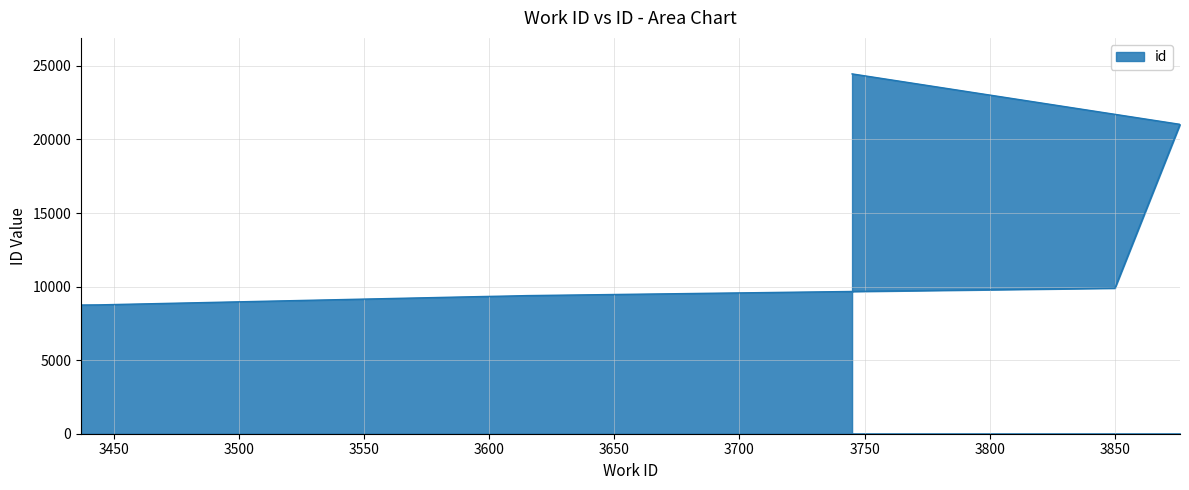

How many lines are shown in the chart?

1